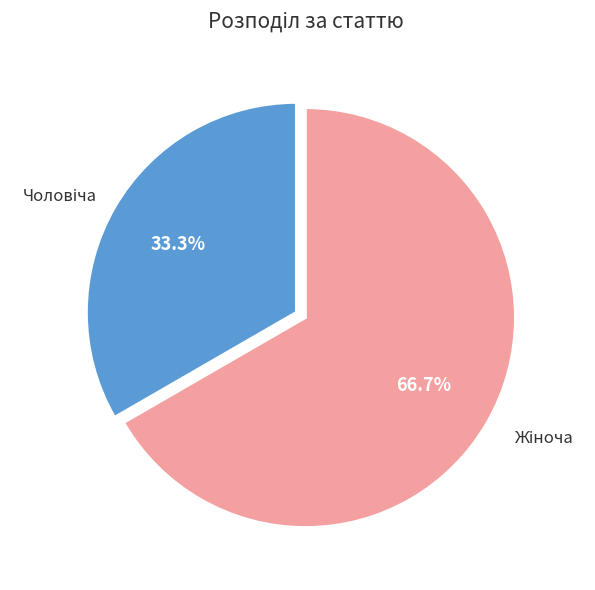

Does any single category account for the majority?

Yes